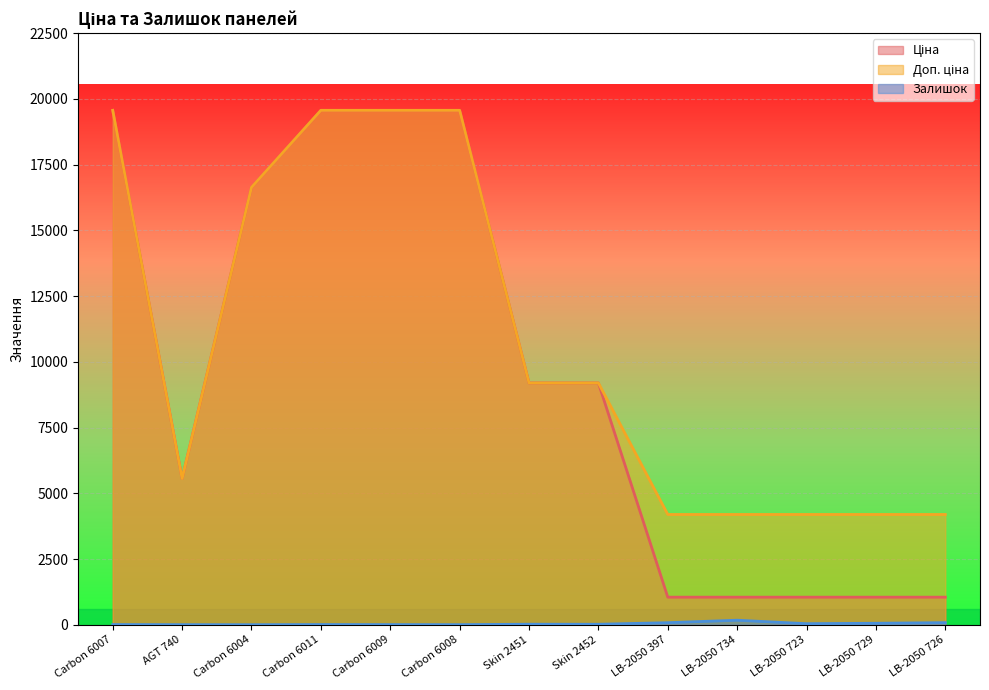

What are all the series names shown in the legend?

Ціна, Доп. ціна, Залишок